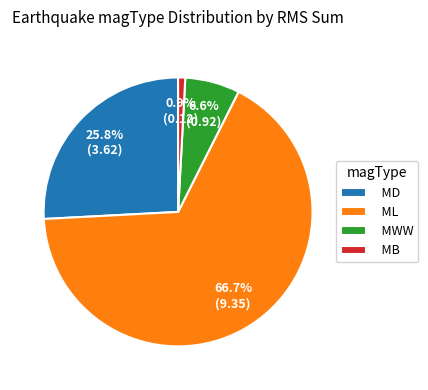

Between MWW and MD, which is larger?

MD